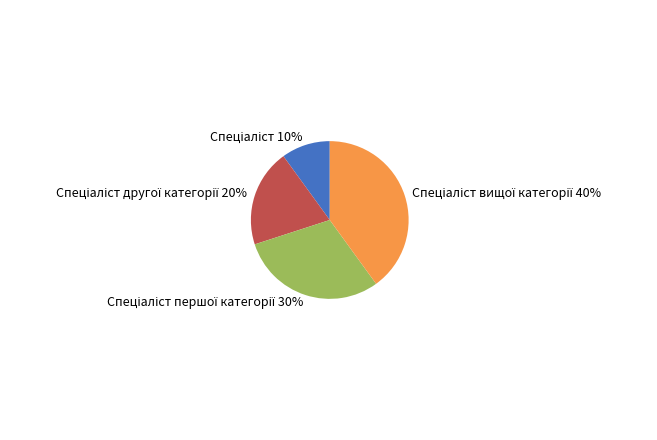

Is there any slice that represents more than half of the pie?

No